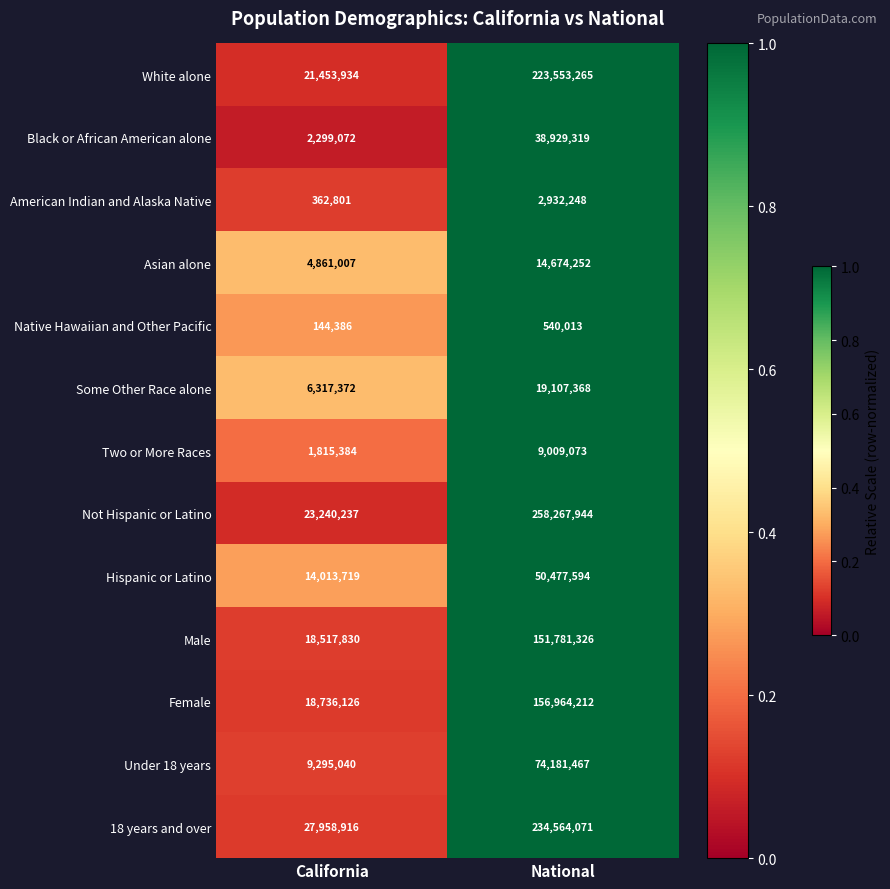

What is the maximum value shown in the chart?

258267944